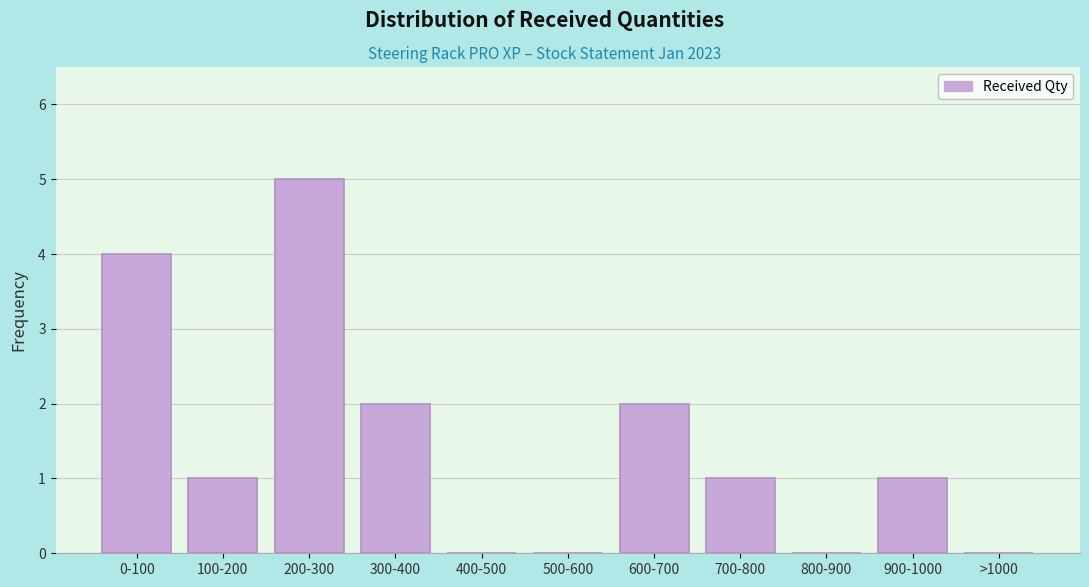

Reading left to right, list all the values displayed in this chart.

0-100=4	100-200=1	200-300=5	300-400=2	400-500=0	500-600=0	600-700=2	700-800=1	800-900=0	900-1000=1	>1000=0